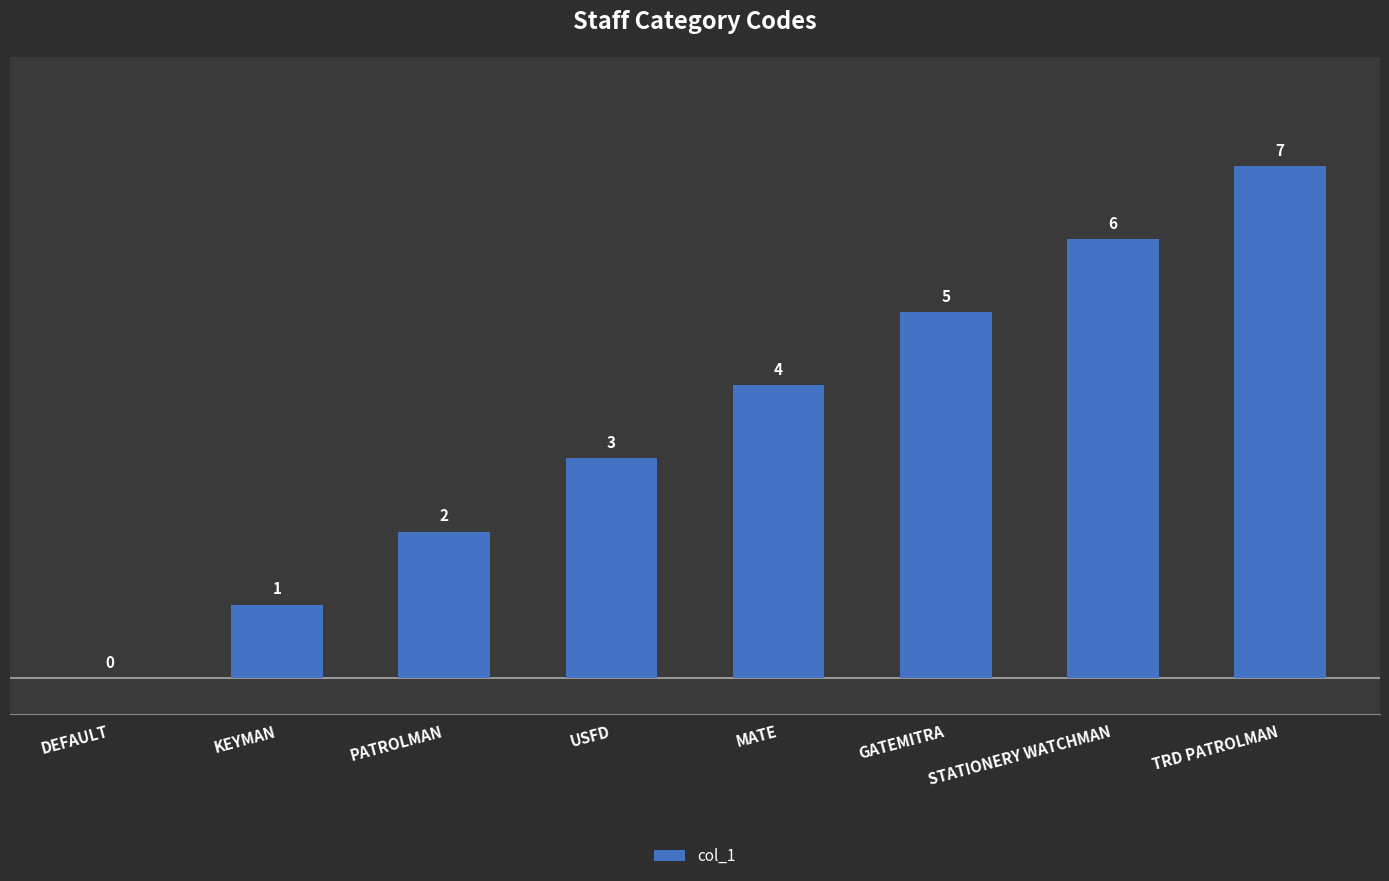

How many data points does each series have?

8